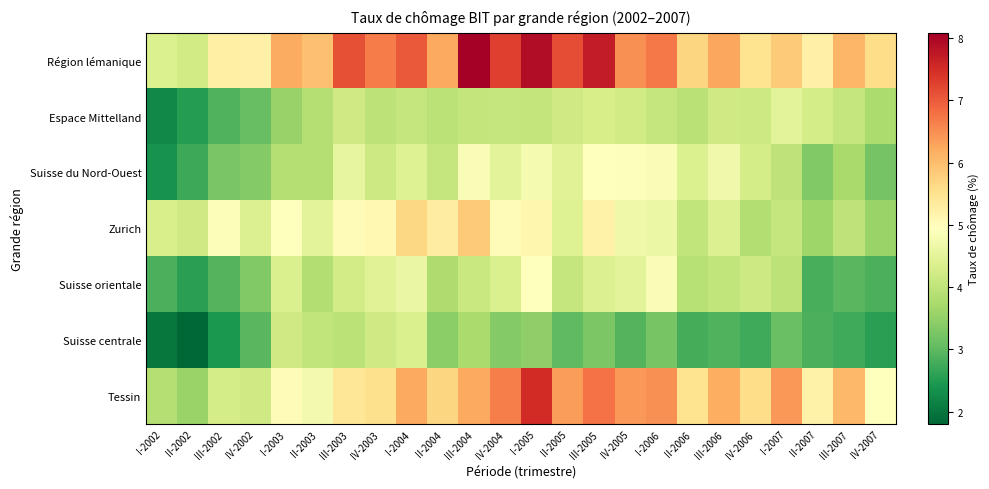

List the series in order of their peak value, highest first.

Région lémanique, Tessin, Zurich, Suisse orientale, Suisse du Nord-Ouest, Espace Mittelland, Suisse centrale